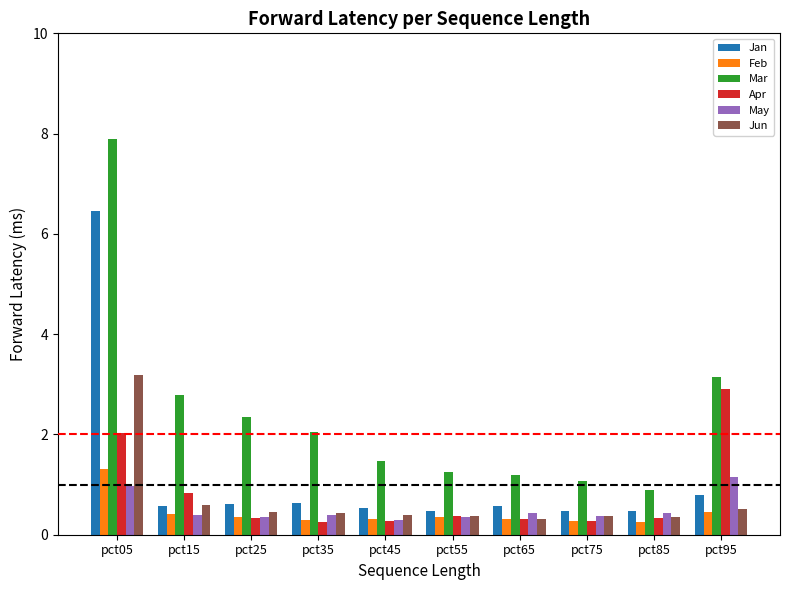

The Jan series shows 0.6 at pct35. True or false?

True